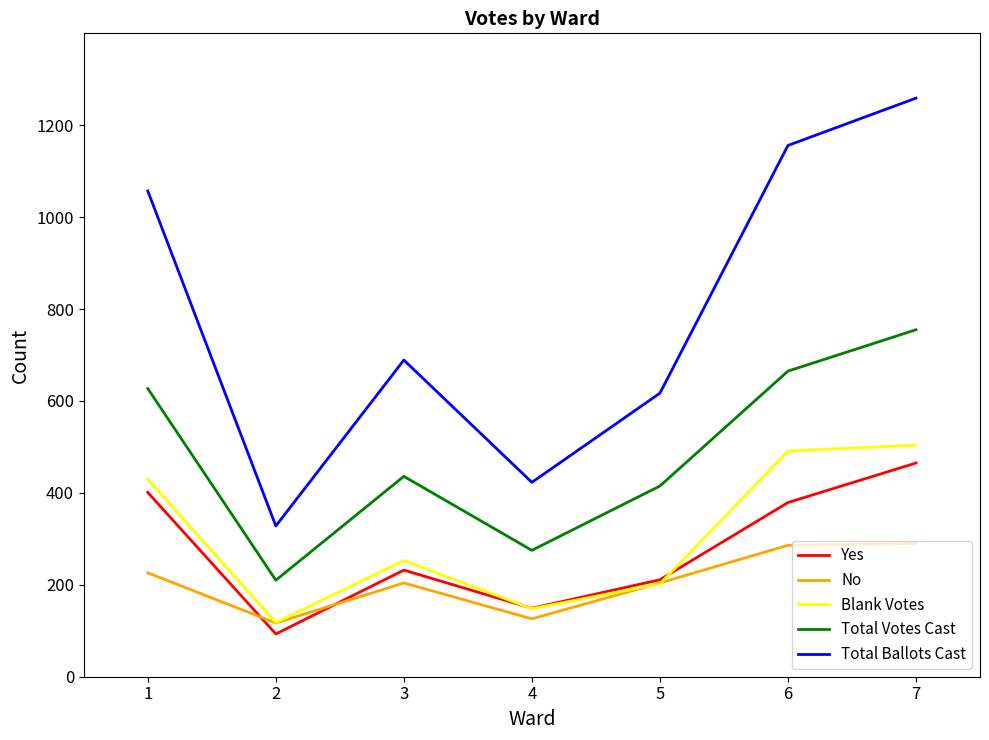

Does the chart have visible grid lines?

No